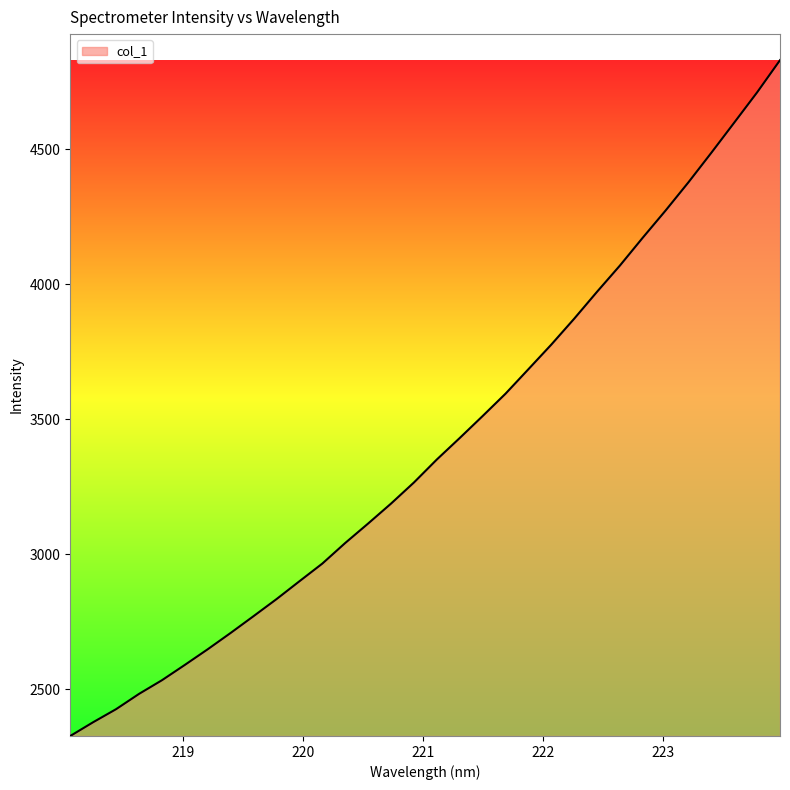

What is the smallest value displayed?

2326.3